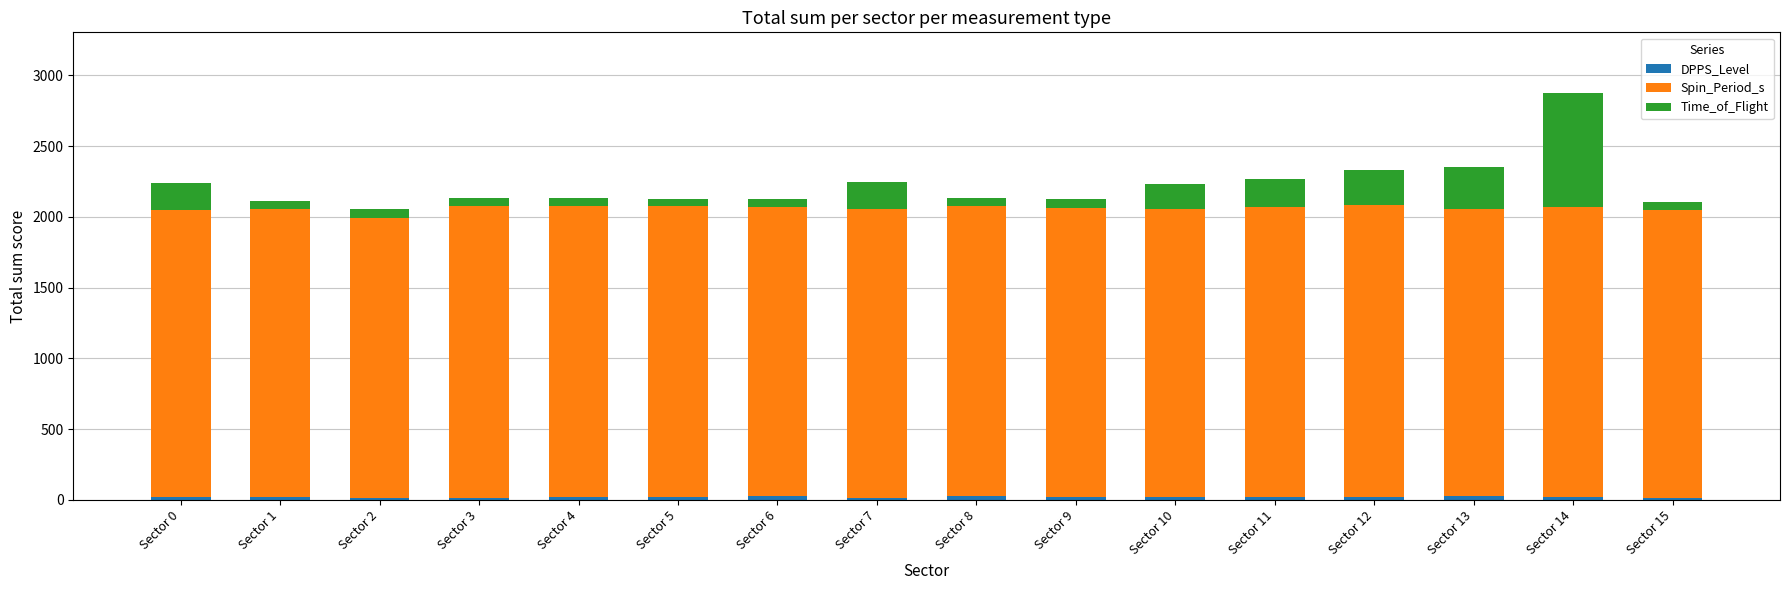

At which category is the sum across all series the highest?

Sector 14